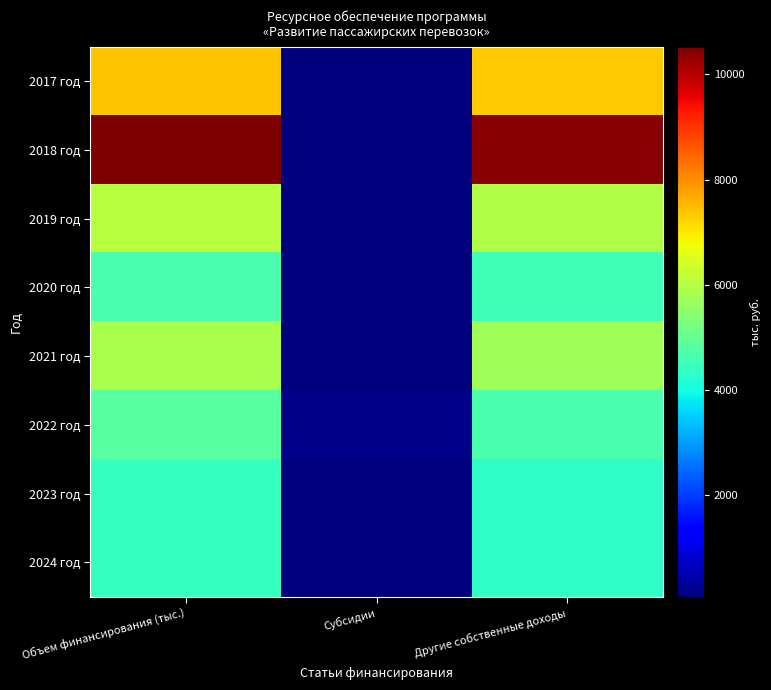

Reading right to left, list all the values displayed in this chart.

2017 год: Другие собственные доходы=7340.2	Субсидии=73.1	Объем финансирования (тыс.)=7413.3
2018 год: Другие собственные доходы=10441.9	Субсидии=82.3	Объем финансирования (тыс.)=10524.2
2019 год: Другие собственные доходы=5960.5	Субсидии=90.9	Объем финансирования (тыс.)=6051.4
2020 год: Другие собственные доходы=4557.4	Субсидии=103.9	Объем финансирования (тыс.)=4661.3
2021 год: Другие собственные доходы=5771.1	Субсидии=105.8	Объем финансирования (тыс.)=5876.9
2022 год: Другие собственные доходы=4668.2	Субсидии=156.3	Объем финансирования (тыс.)=4824.5
2023 год: Другие собственные доходы=4325.8	Субсидии=110.6	Объем финансирования (тыс.)=4436.4
2024 год: Другие собственные доходы=4325.8	Субсидии=110.6	Объем финансирования (тыс.)=4436.4